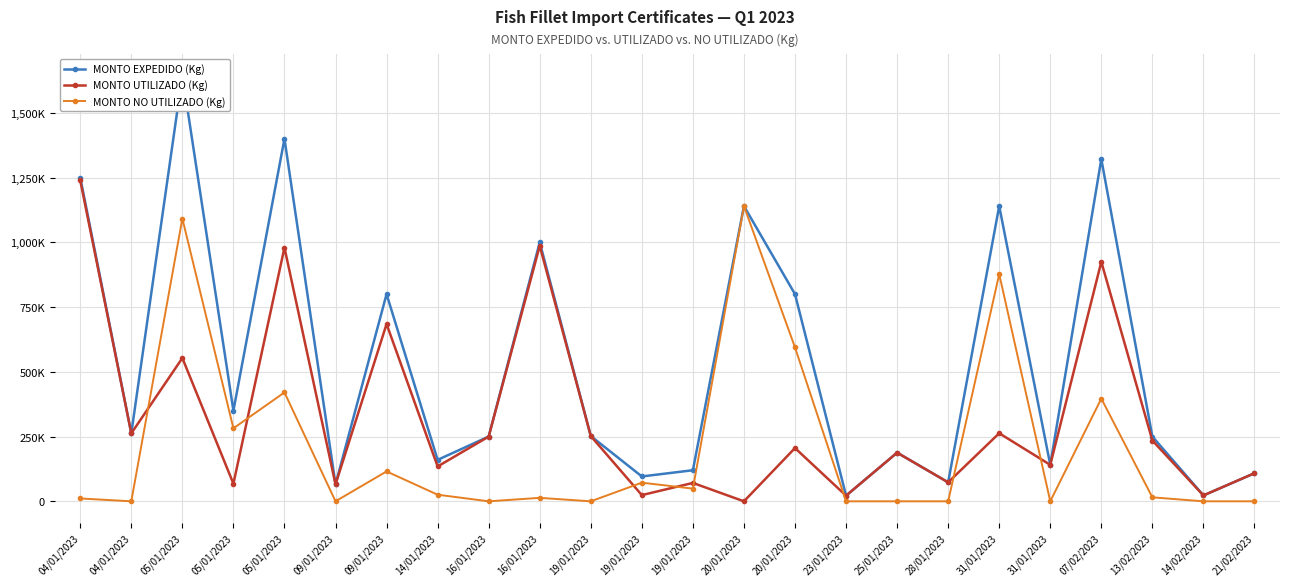

Is it true that MONTO EXPEDIDO (Kg) equals 800000.0 at 20/01/2023?

True